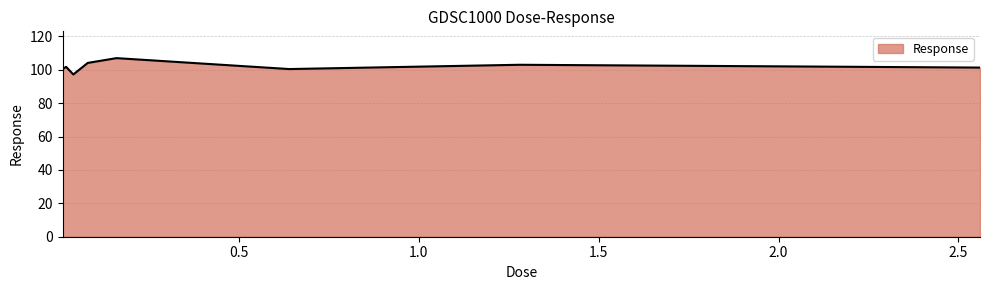

What is the difference between the maximum and minimum values?

9.8